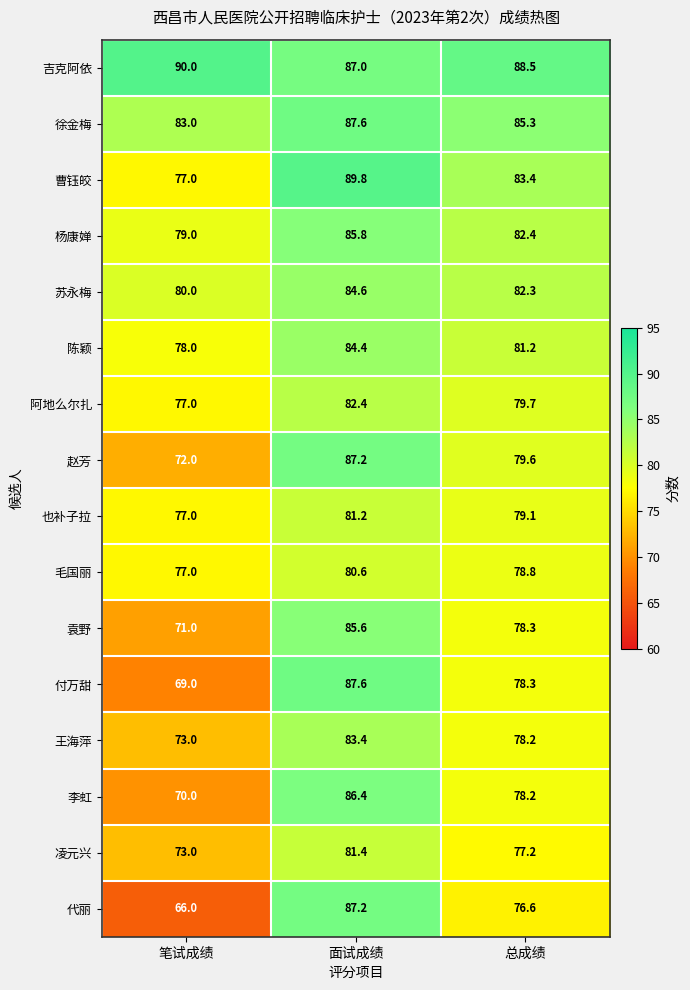

List the labels in order of 也补子拉 value, smallest first.

笔试成绩, 总成绩, 面试成绩